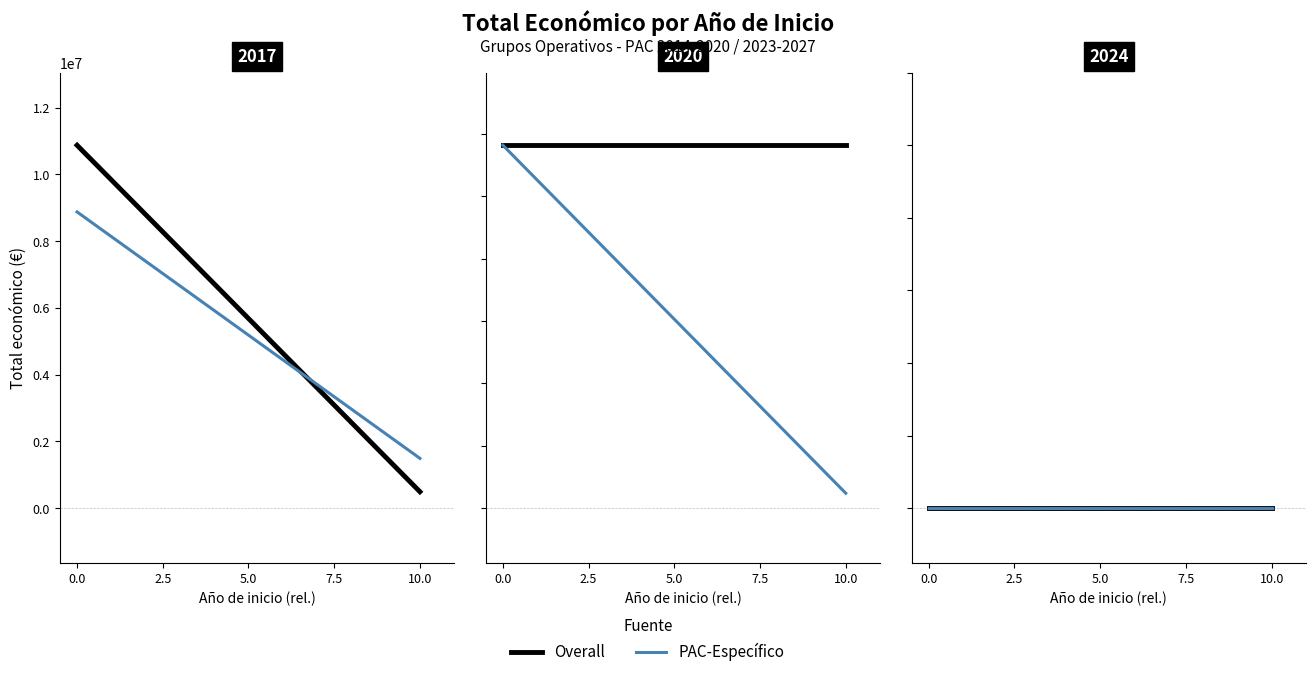

Is this an area chart (filled region under the line)?

No